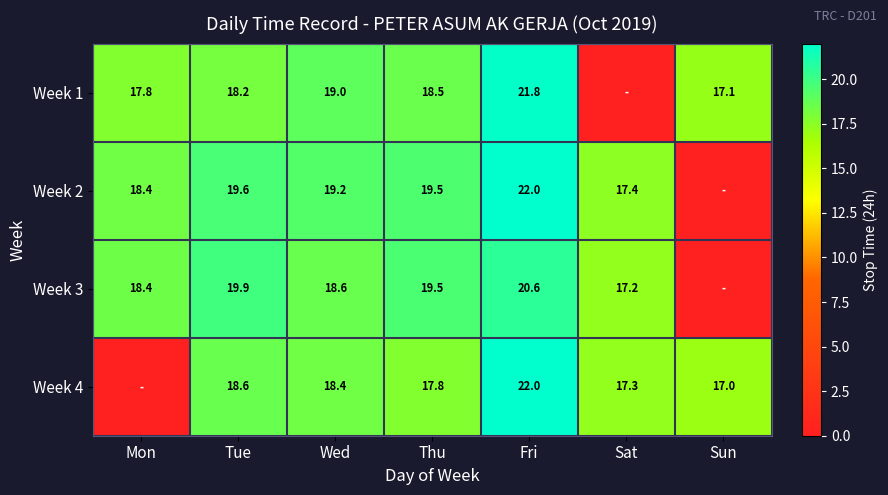

Which label corresponds to the largest value in the chart?

Fri